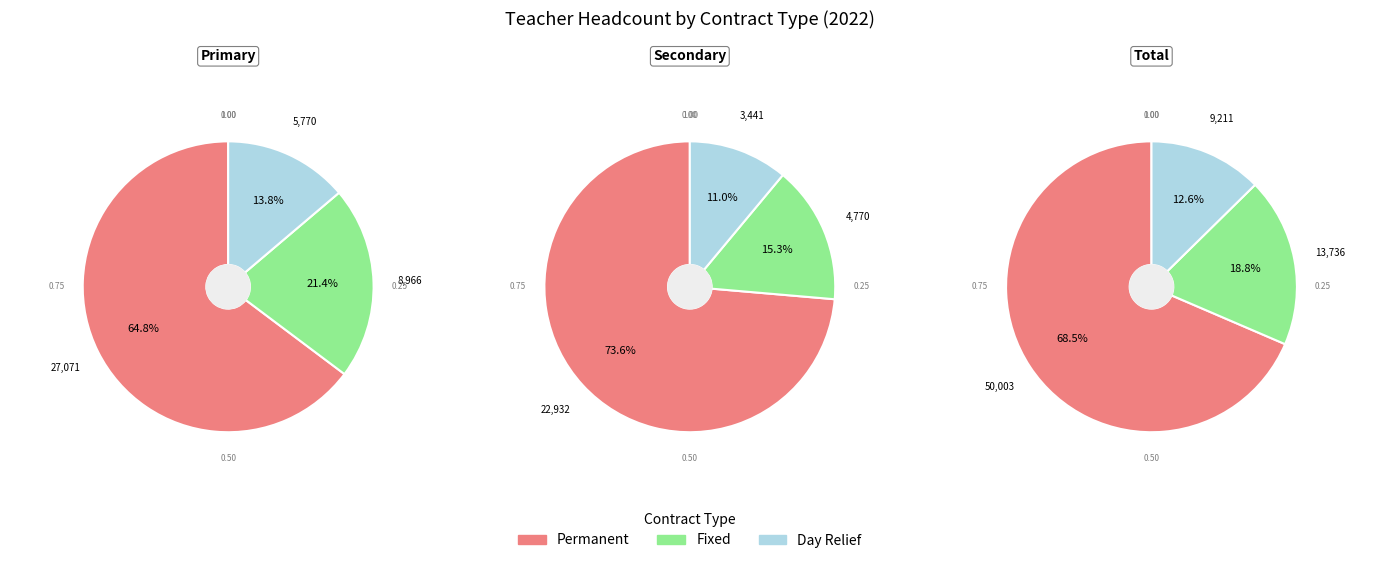

How many segments does this pie chart have?

3